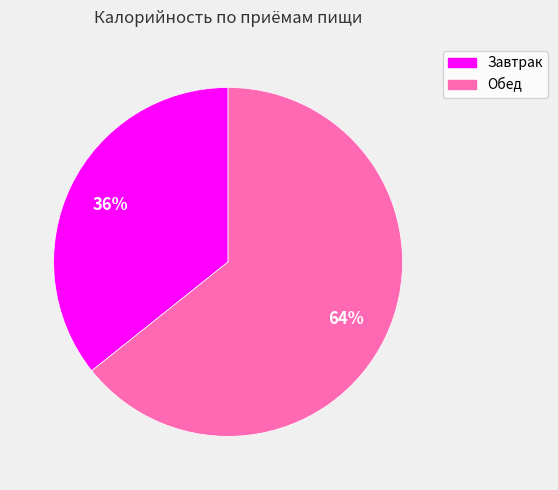

How many segments does this pie chart have?

2